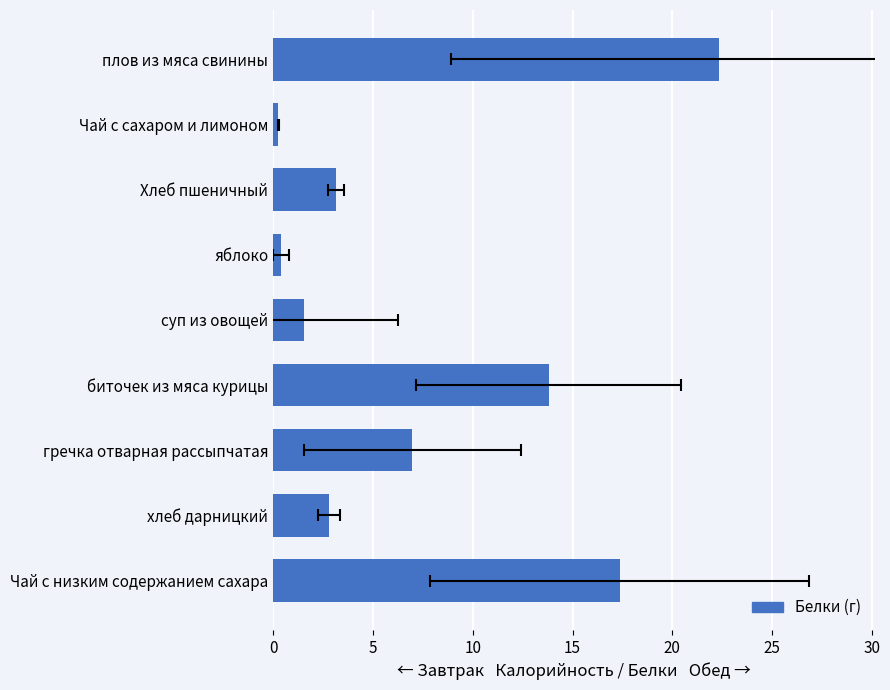

Reading right to left, list all the values displayed in this chart.

17.4	2.8	7.0	13.8	1.5	0.4	3.2	0.2	22.3